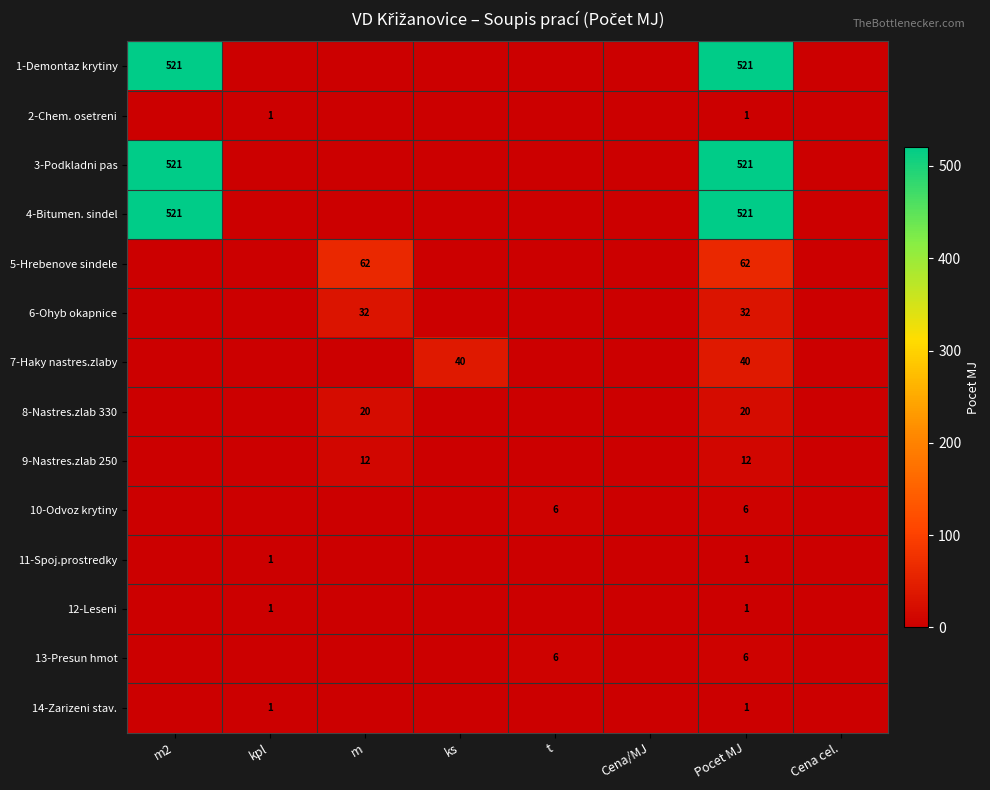

The 4-Bitumen. sindel series shows 521 at m2. True or false?

True